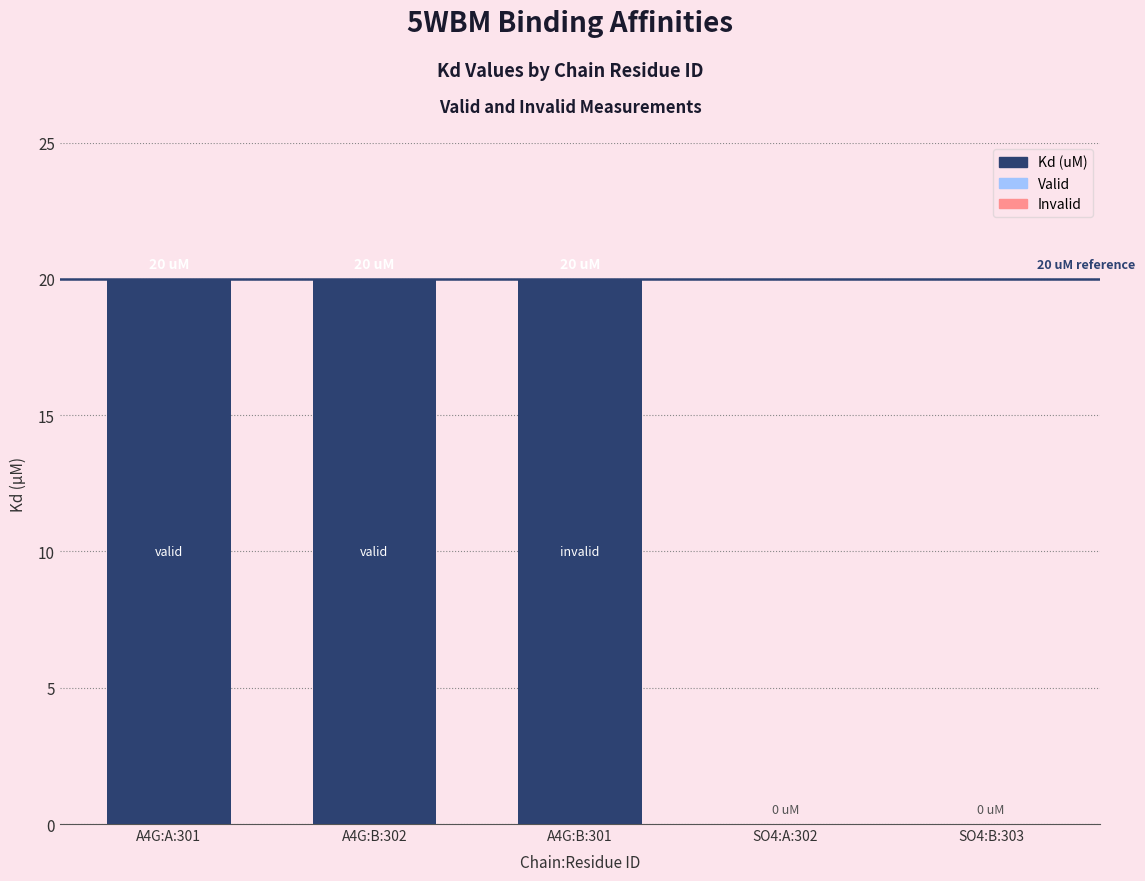

What is the sum of all values?

60